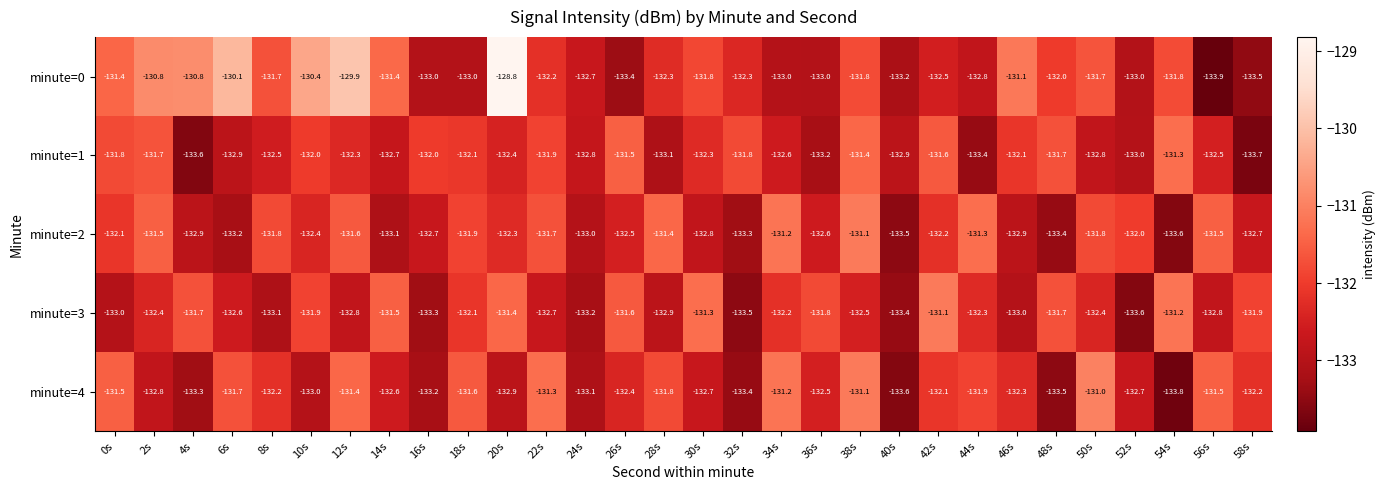

What is the spread (max minus min) of values at 42s?

1.4